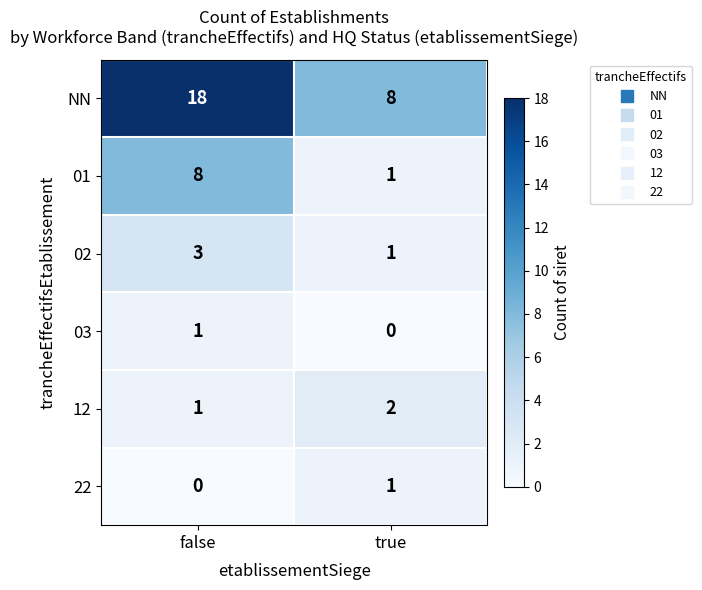

Count the number of categories in the chart.

2